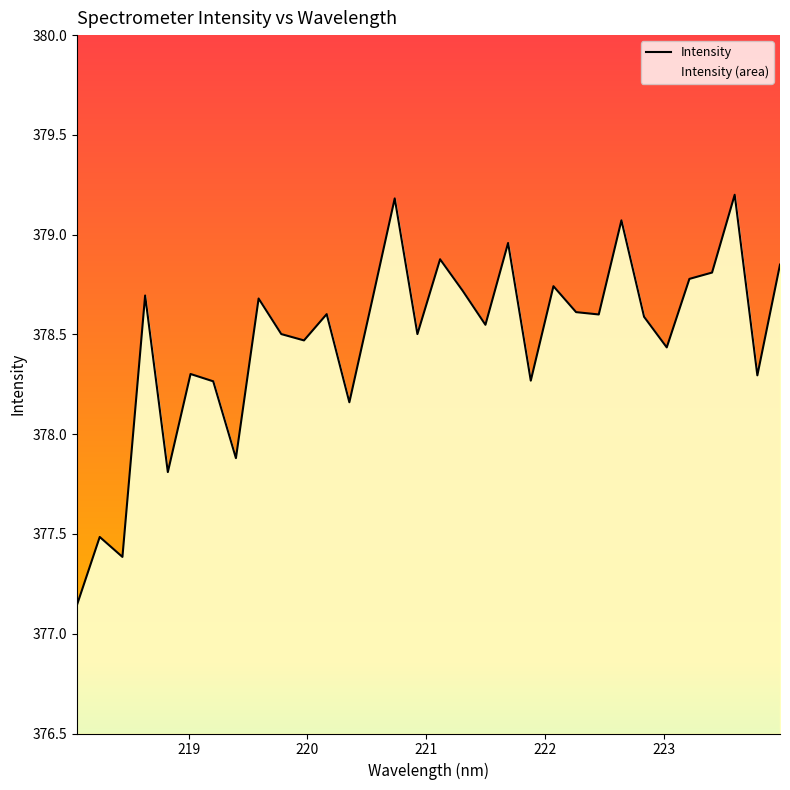

What is the maximum value shown in the chart?

379.2